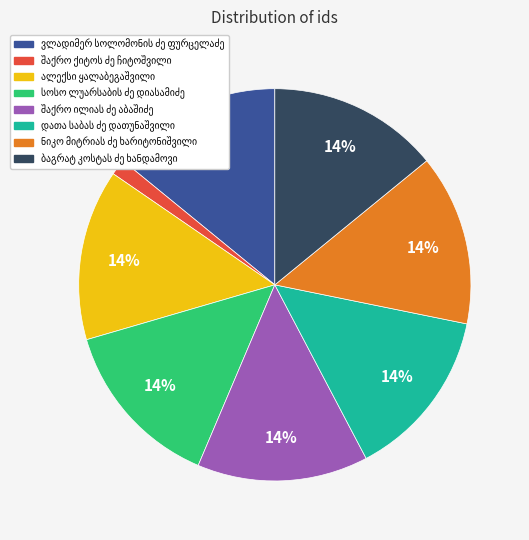

Is there any slice that represents more than half of the pie?

No